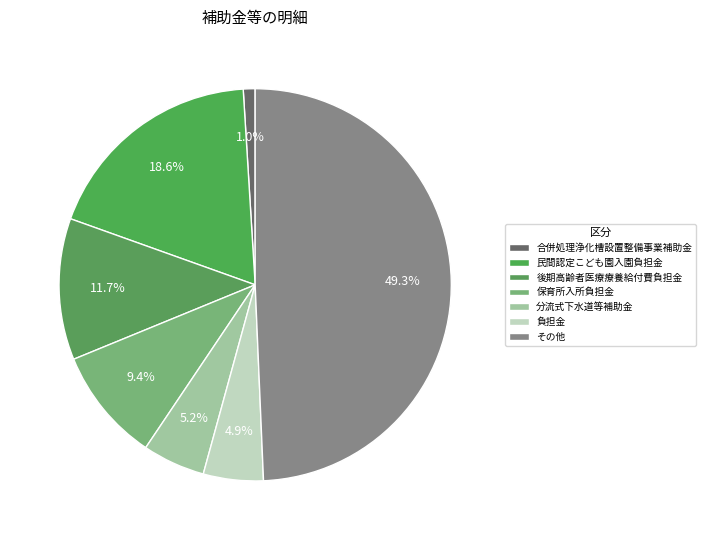

To the nearest percent, what percentage of the pie is 負担金?

5%